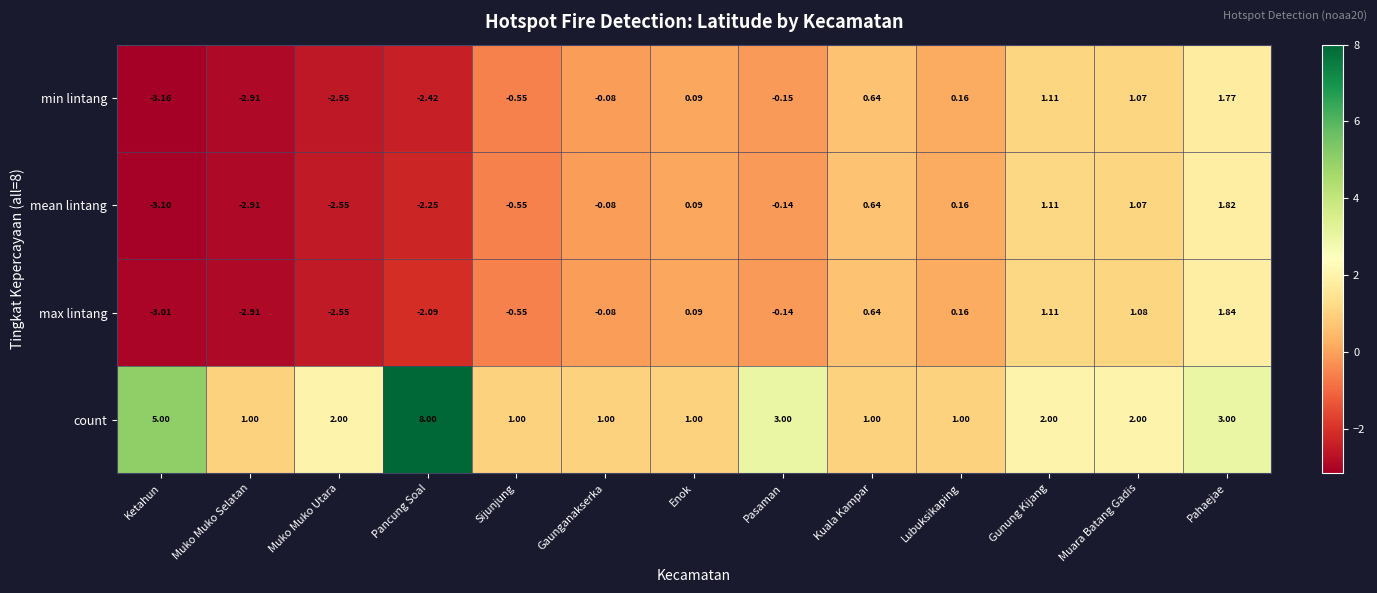

Where does the min lintang series first go above 0?

Enok